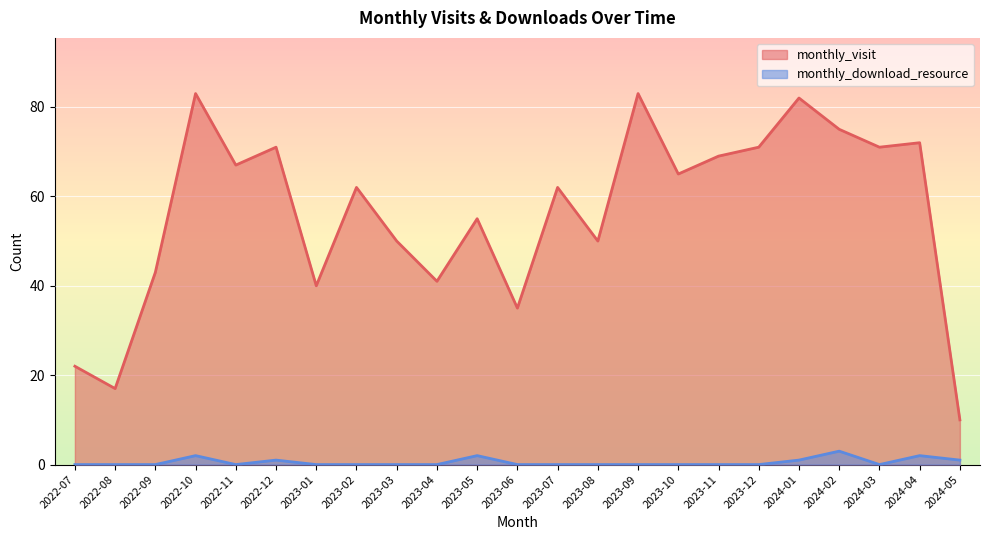

What is the difference between the monthly_visit values at 2024-02 and 2024-04?

3